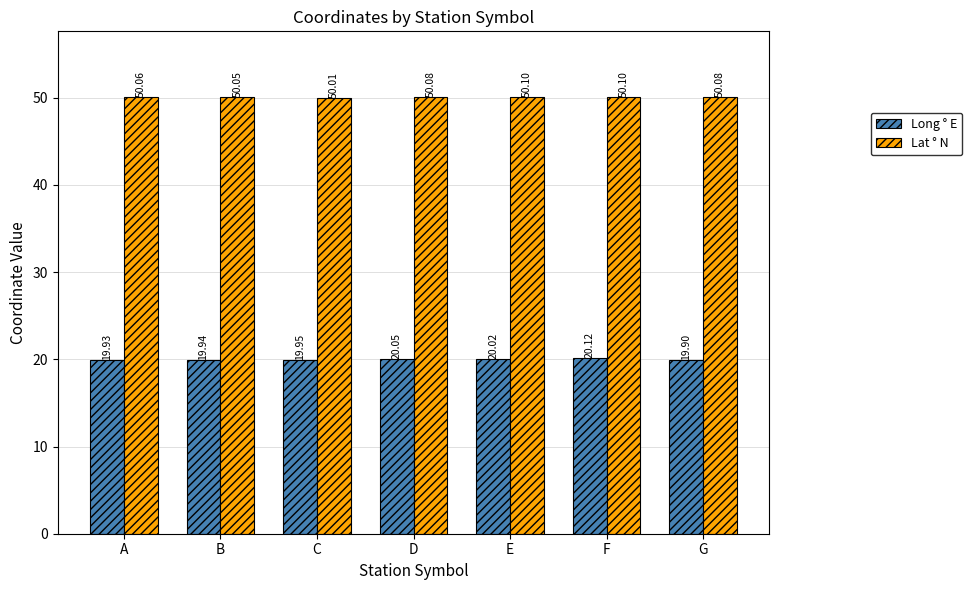

Where is Long ° E nearest to the value 20?

E